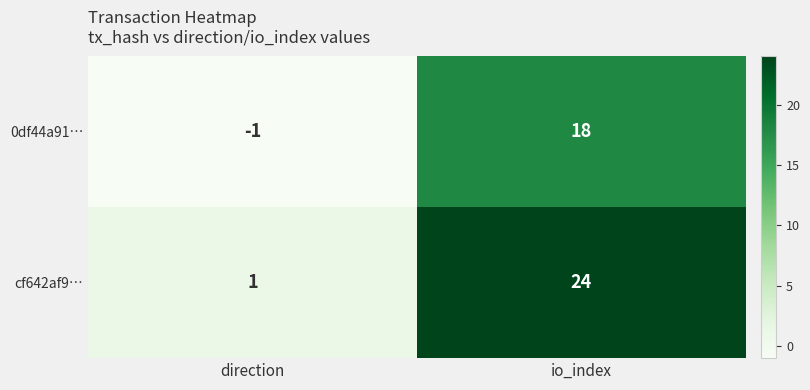

Which series has the largest total across all categories?

cf642af9…